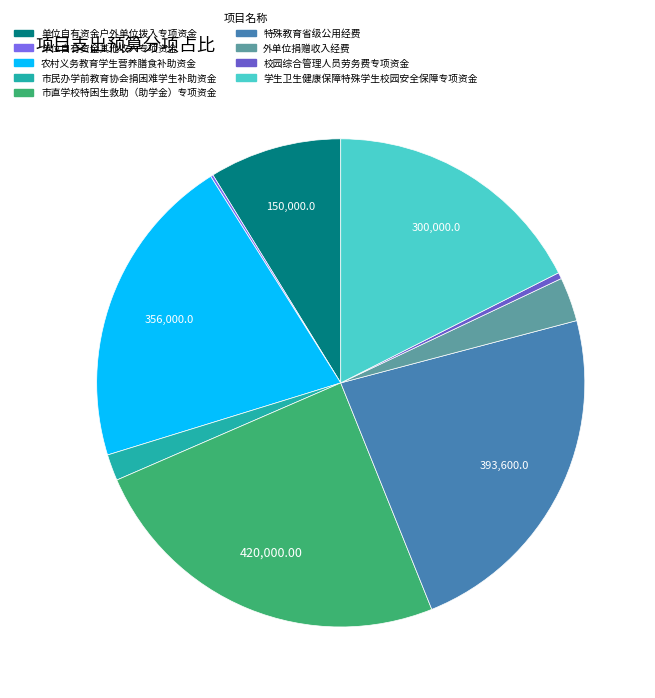

Does any single category account for the majority?

No